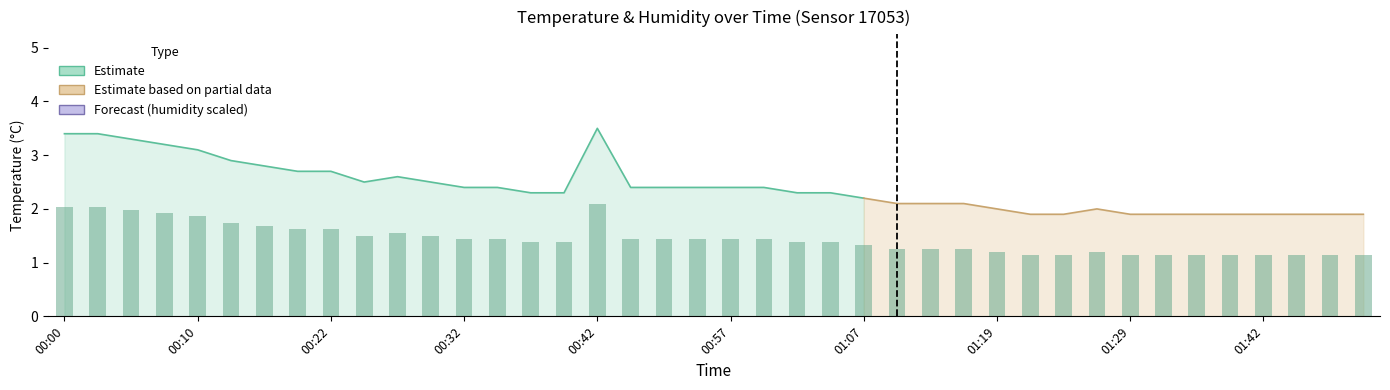

List the labels in order of value, largest first.

00:42, 00:00, 00:02, 00:05, 00:07, 00:10, 00:15, 00:17, 00:20, 00:22, 00:27, 00:25, 00:30, 00:32, 00:35, 00:44, 00:47, 00:49, 00:57, 00:59, 00:37, 00:40, 01:02, 01:04, 01:07, 01:12, 01:14, 01:17, 01:19, 01:27, 01:22, 01:24, 01:29, 01:32, 01:34, 01:37, 01:42, 01:44, 01:47, 01:49